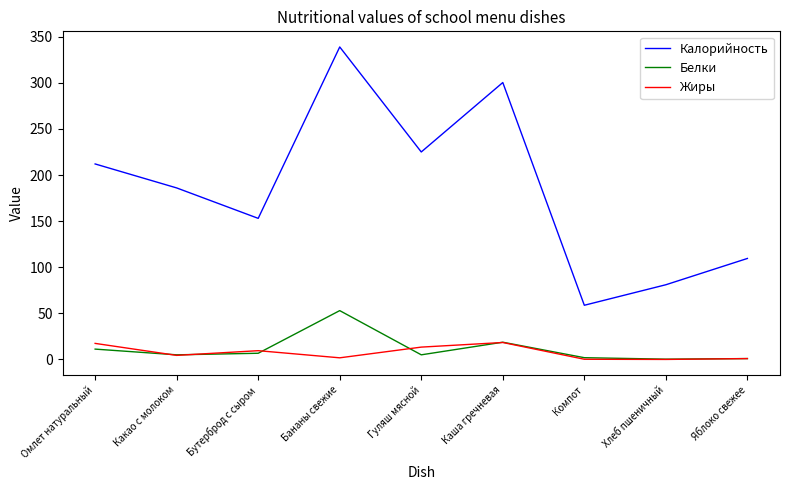

What is the average value of the Жиры series?

7.3